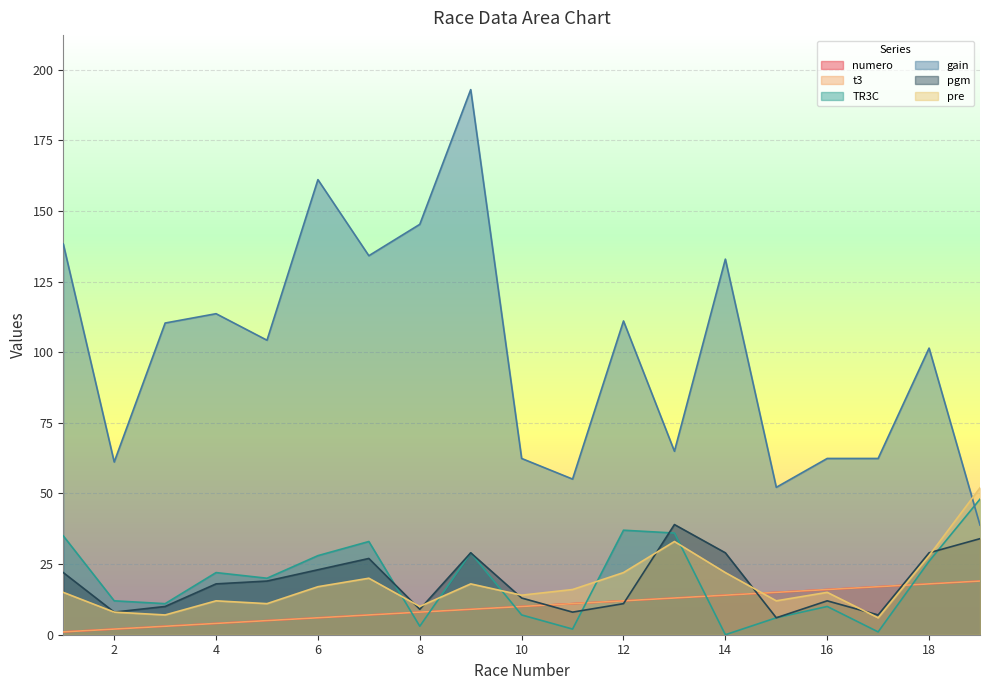

Reading left to right, transcribe all the data shown in this chart.

numero: 1.0	2.0	3.0	4.0	5.0	6.0	7.0	8.0	9.0	10.0	11.0	12.0	13.0	14.0	15.0	16.0	17.0	18.0	19.0
t3: 1.0	2.0	3.0	4.0	5.0	6.0	7.0	8.0	9.0	10.0	11.0	12.0	13.0	14.0	15.0	16.0	17.0	18.0	19.0
TR3C: 35.0	12.0	11.0	22.0	20.0	28.0	33.0	3.0	29.0	7.0	2.0	37.0	36.0	0.0	6.0	10.0	1.0	26.0	48.0
gain: 138.4	61.1	110.3	113.7	104.3	161.1	134.2	145.3	193.0	62.4	55.1	111.1	65.0	133.0	52.2	62.4	62.4	101.5	38.8
pgm: 22.0	8.0	10.0	18.0	19.0	23.0	27.0	9.0	29.0	13.0	8.0	11.0	39.0	29.0	6.0	12.0	7.0	29.0	34.0
pre: 15.0	8.0	7.0	12.0	11.0	17.0	20.0	10.0	18.0	14.0	16.0	22.0	33.0	22.0	12.0	15.0	6.0	28.0	52.0